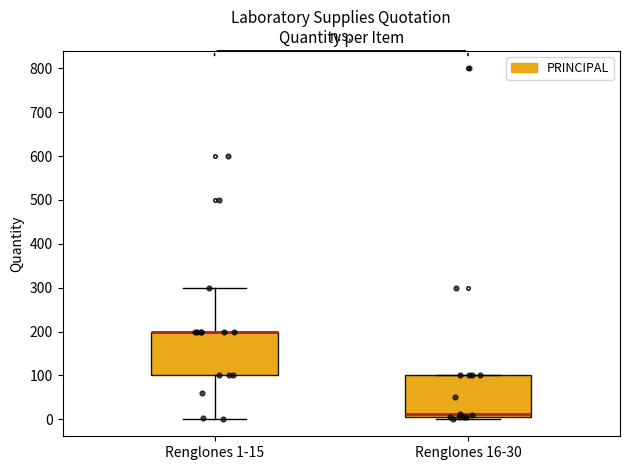

Reading left to right, transcribe this box plot: for each box, give where its median line is, the range the box spans, and where its two whiskers end, as read against the y-axis. The values are not printed on the chart, so give them approximately, as read against the axis.

Renglones 1-15: median 200 (drawn on the box's upper edge), box 100 to 200, whiskers 0 to 300
Renglones 16-30: median 10 (just above the box's lower edge), box 10 to 100, whiskers 0 to 100